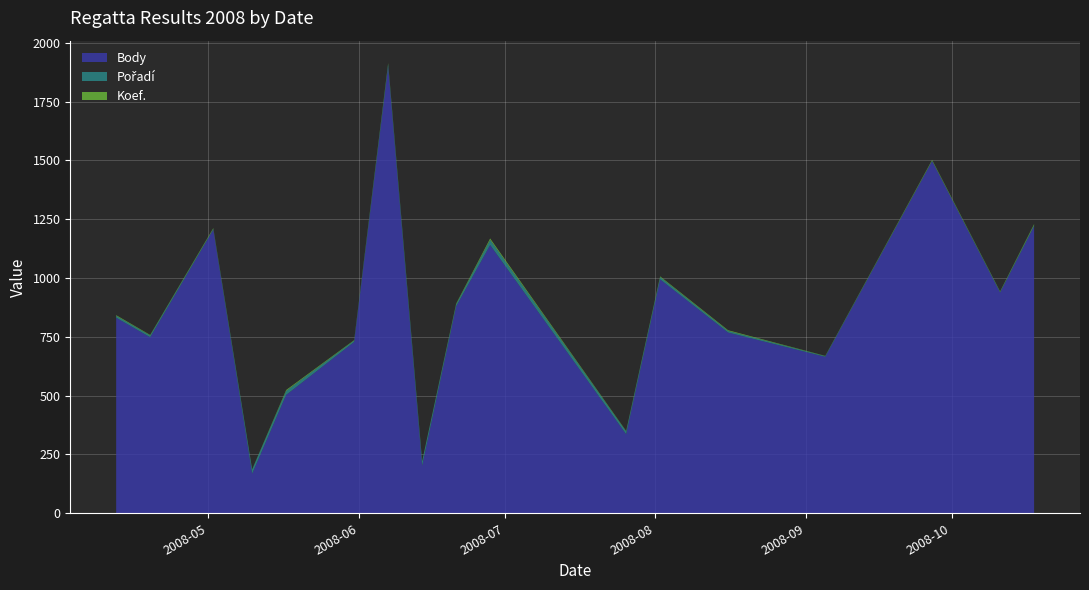

Reading right to left, transcribe all the data shown in this chart.

Body: 1220	938	1497	665	768	994	336	1140	879	202	1898	728	503	168	1206	748	831
Pořadí: 5	3	2	3	7	10	12	22	9	19	11	6	17	18	3	8	8
Koef.: 4	2	3	1	3	3	2	6	3	1	4	2	4	1	3	2	3